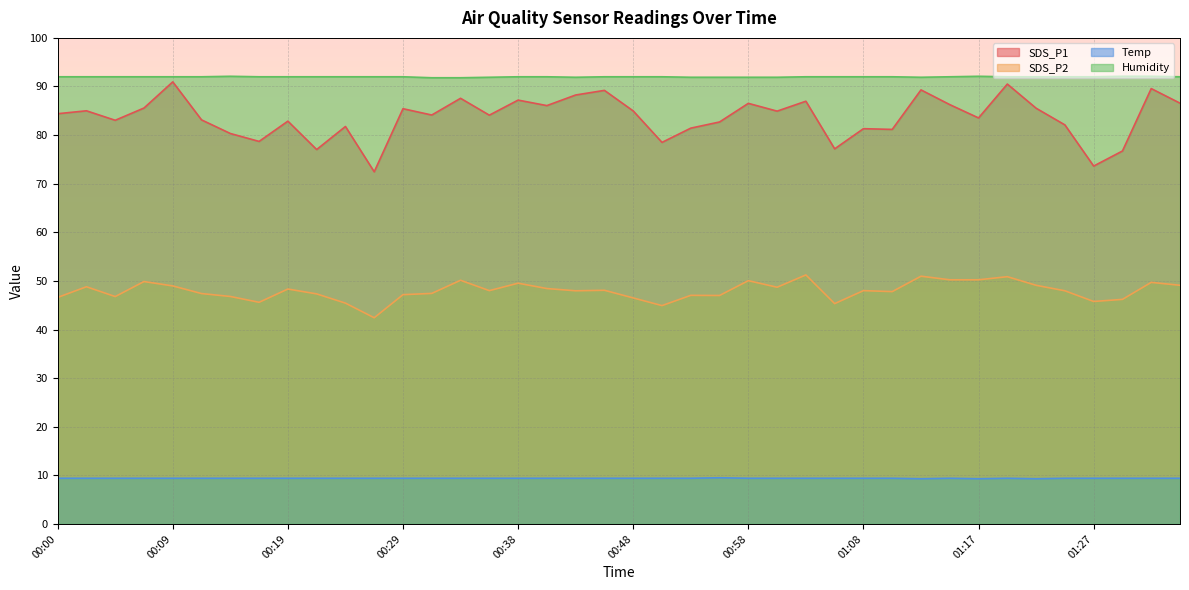

Where is the first local maximum for SDS_P2?

00:02